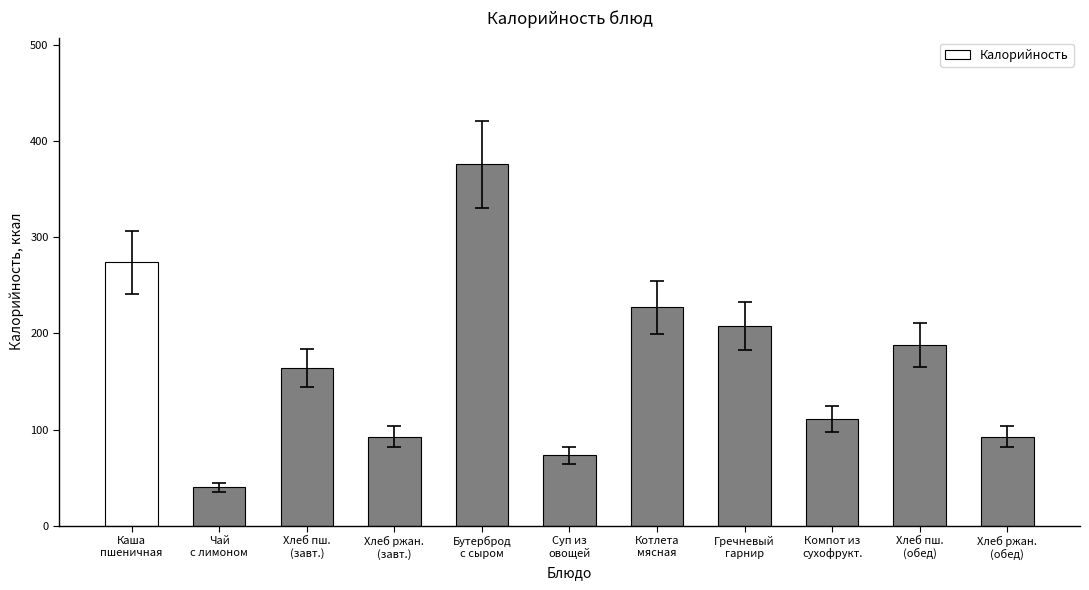

The value at Каша
пшеничная is 65.3. True or false?

False